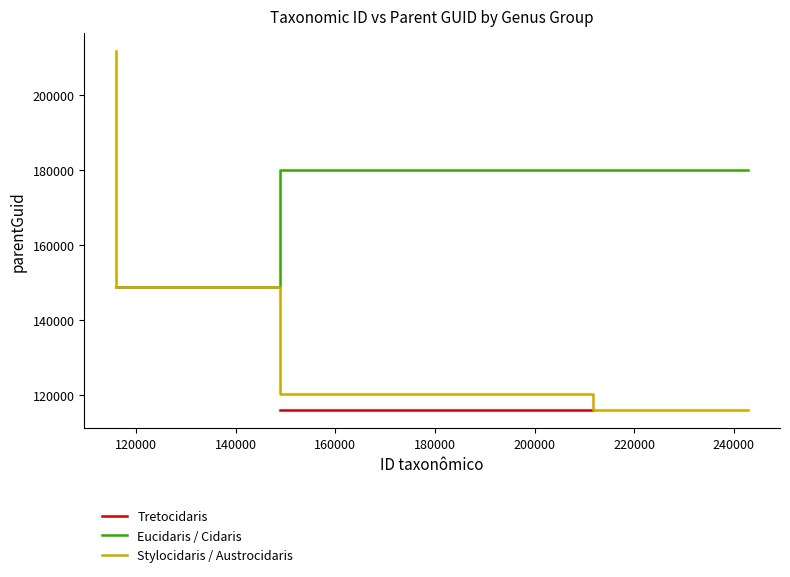

What position from the right is 148895?

2